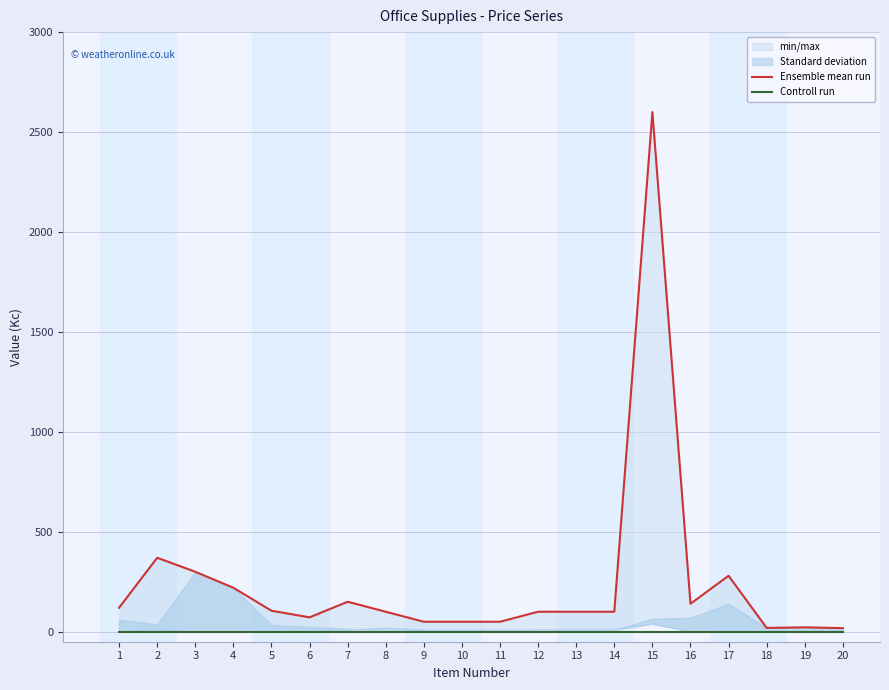

Which category has the lowest value across all series?

1